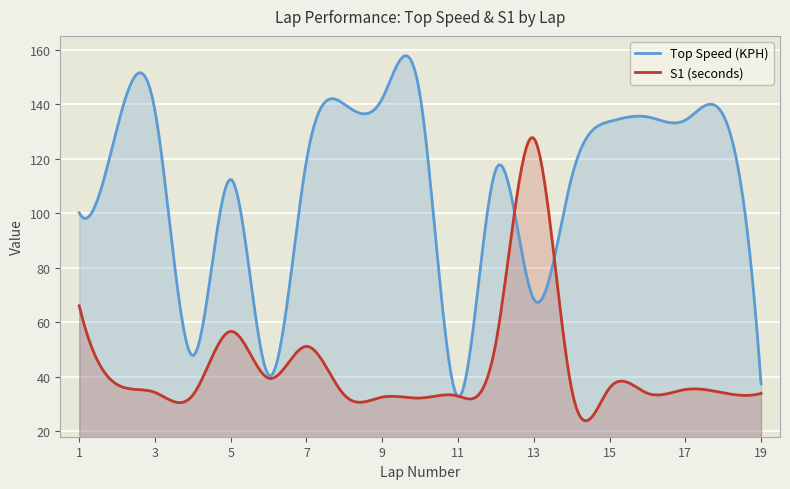

Between 2 and 13, which series saw the biggest shift?

S1 (seconds)